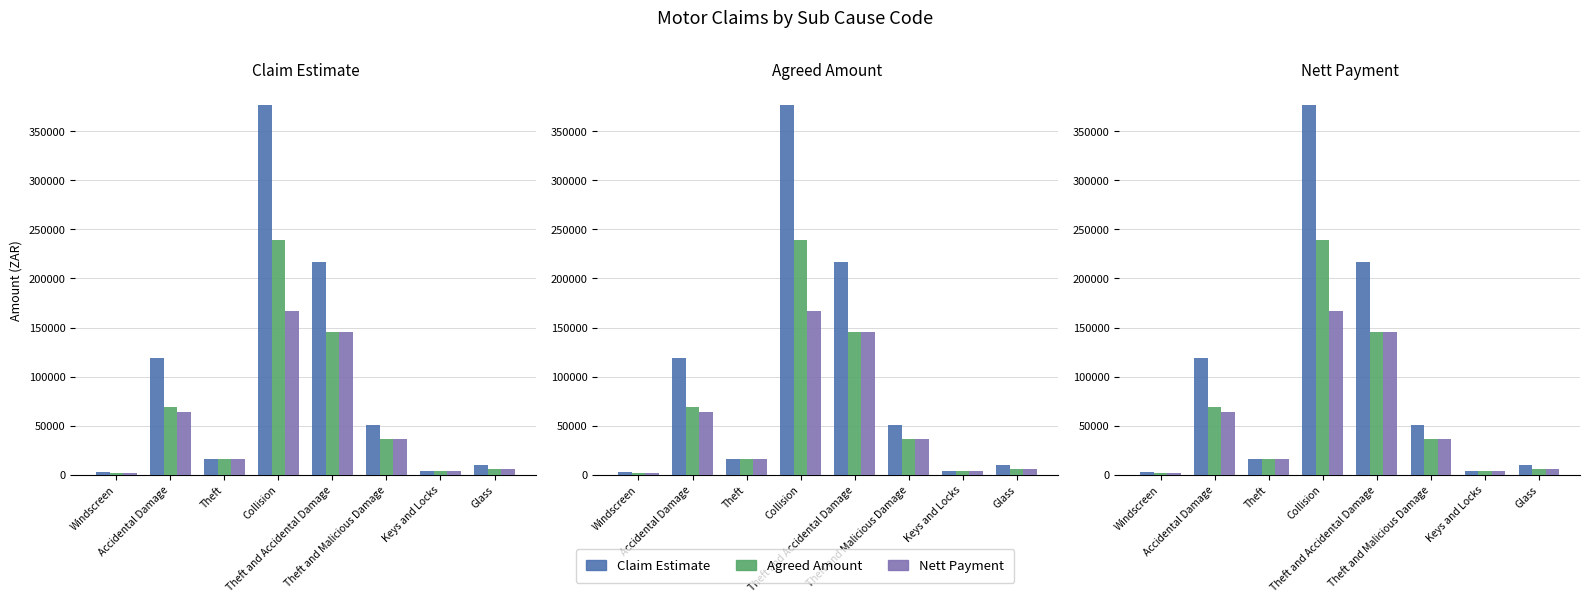

What value does the Agreed Amount series have at Theft and Accidental Damage?

145099.6